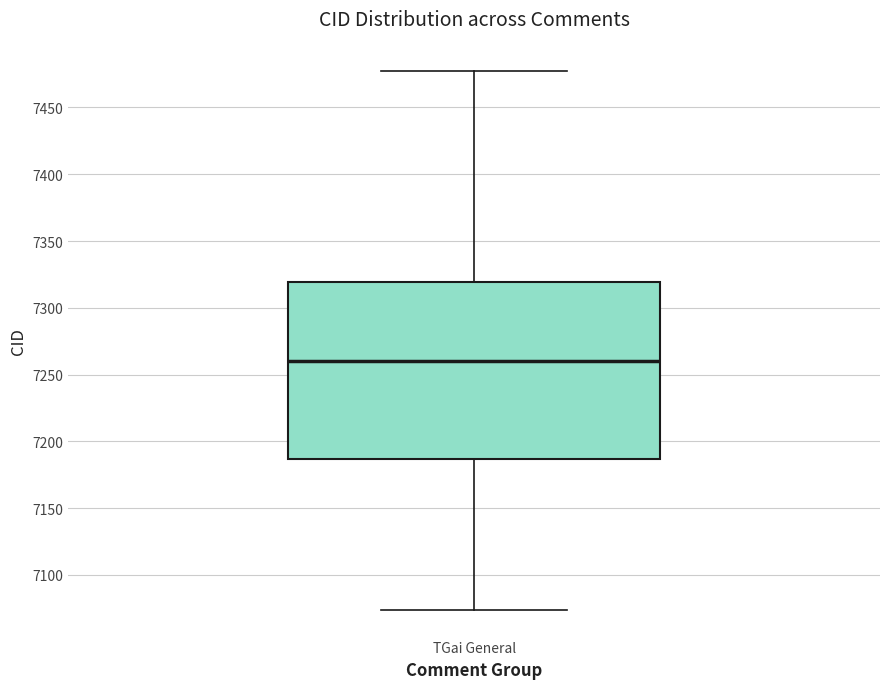

Where does the upper whisker of the box for TGai General end on the y-axis? The values are not printed on the chart, so give them approximately, as read against the axis.

7475